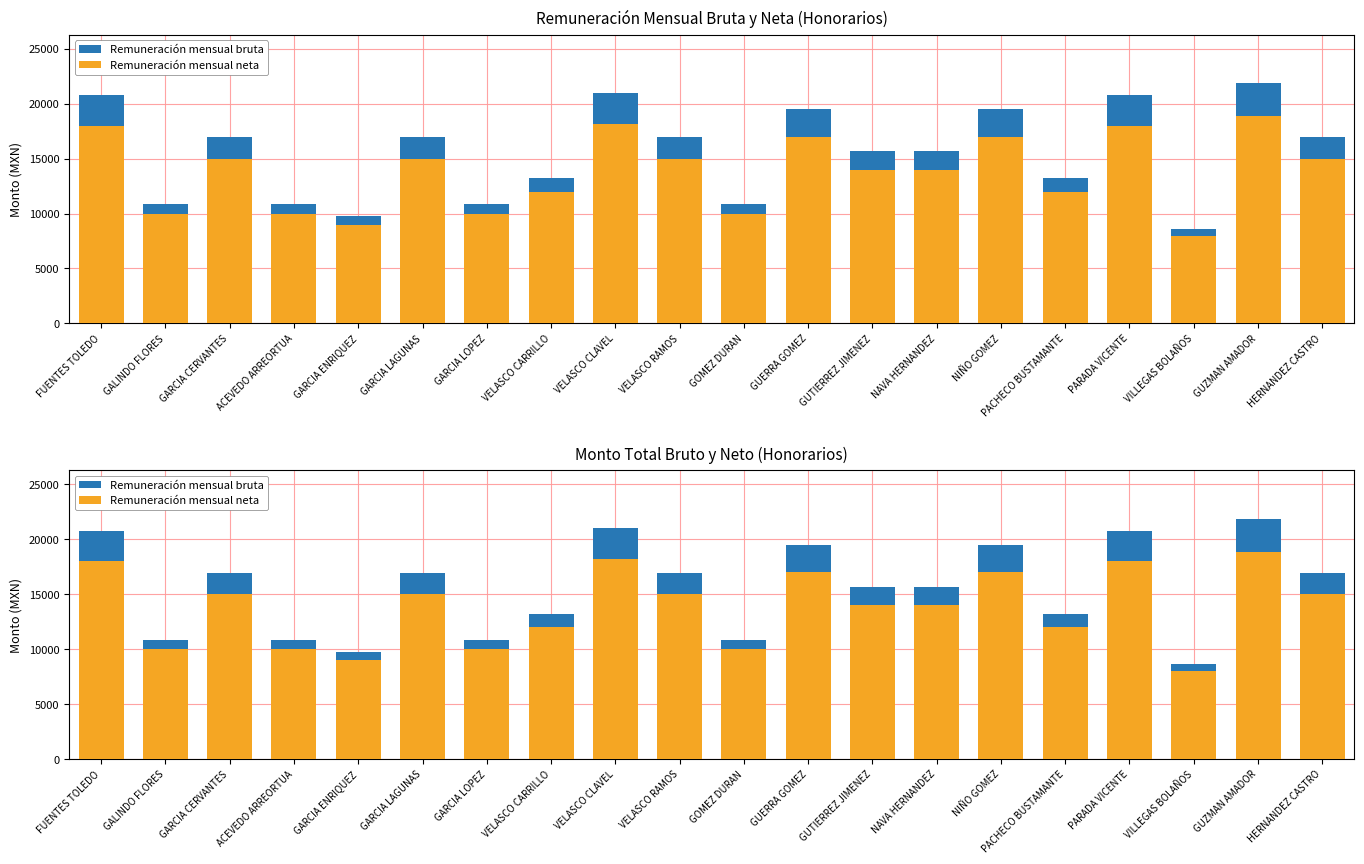

What position from the right is FUENTES TOLEDO?

20